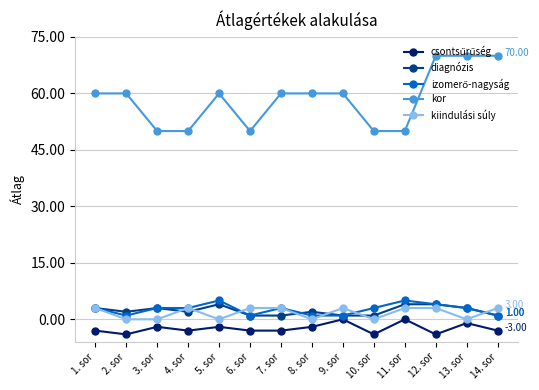

At how many categories does at least one series exceed 54?

9